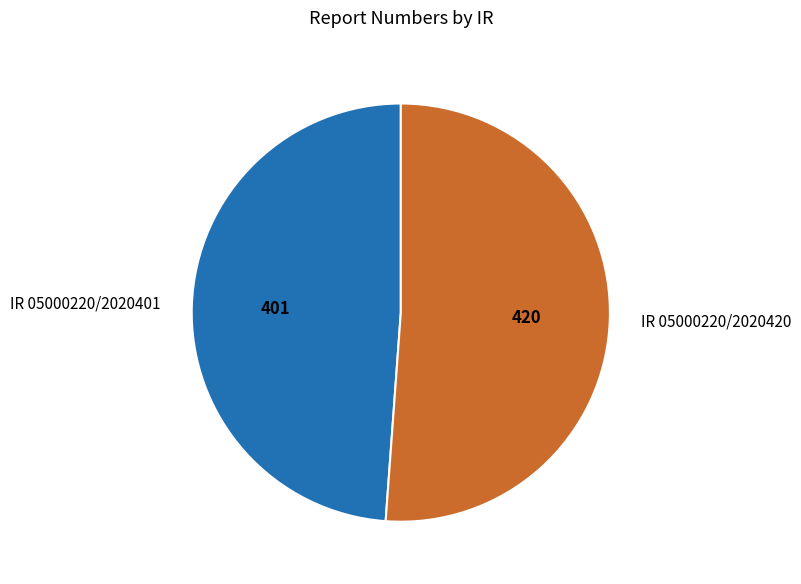

Which slice is the smallest?

IR 05000220/2020401